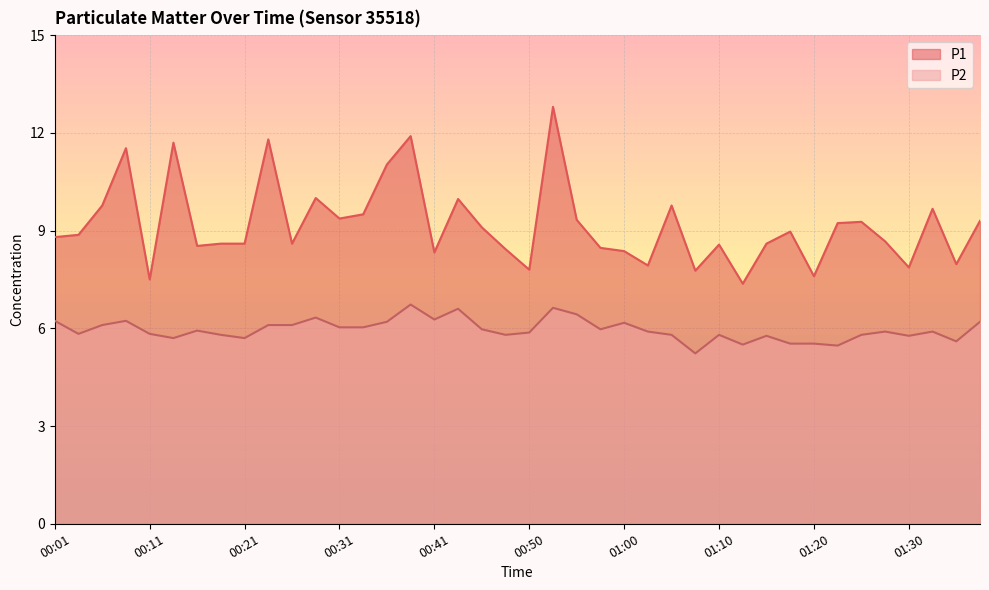

What is the minimum value shown in the chart?

5.2